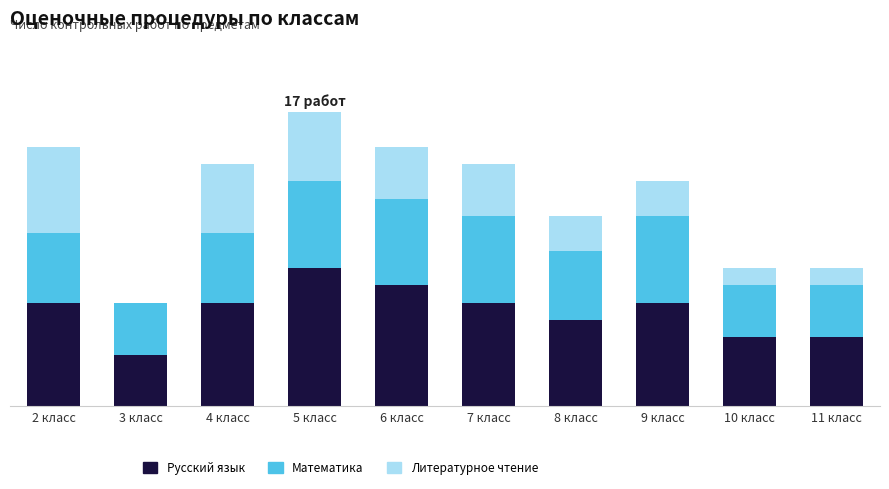

Which series has the widest spread of values?

Русский язык